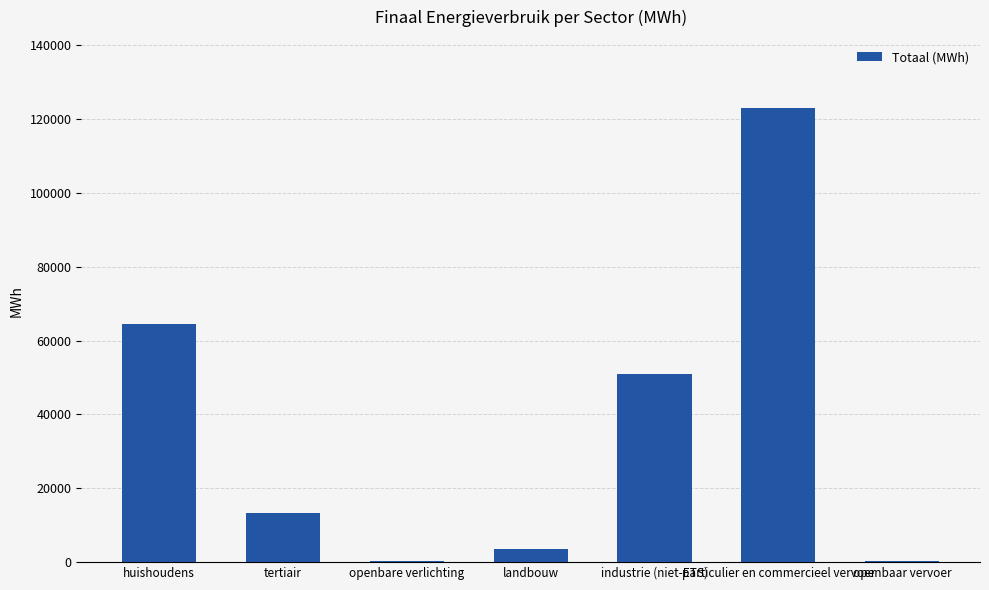

Where is the data nearest to the value 61701?

huishoudens